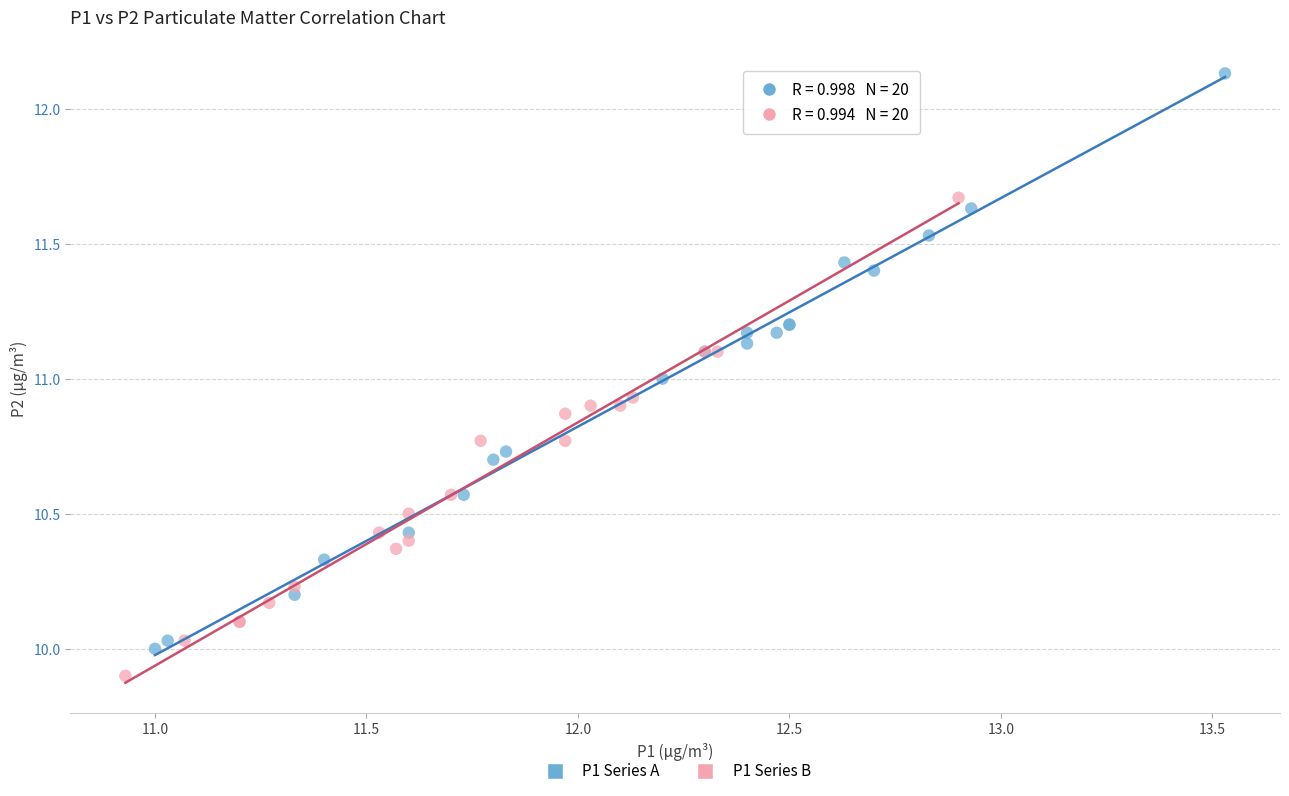

Which series contains the lowest Y value?

P1 Series B